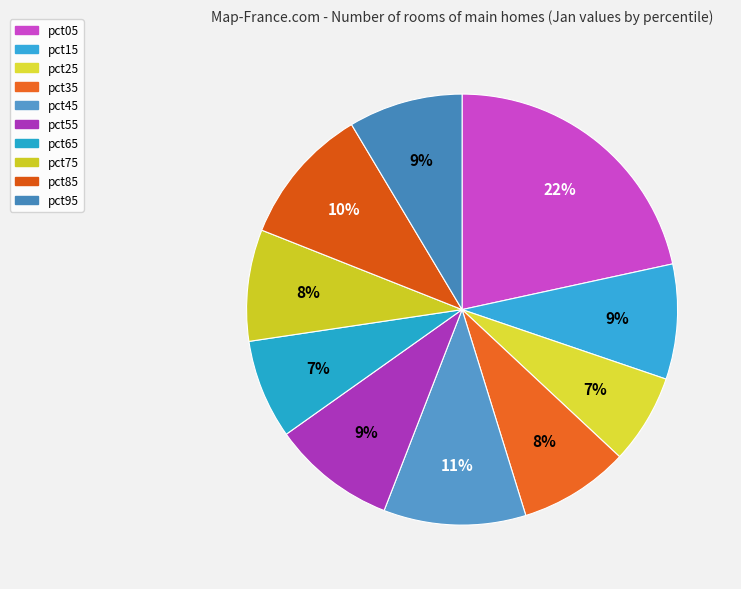

Count the number of slices in the pie.

10